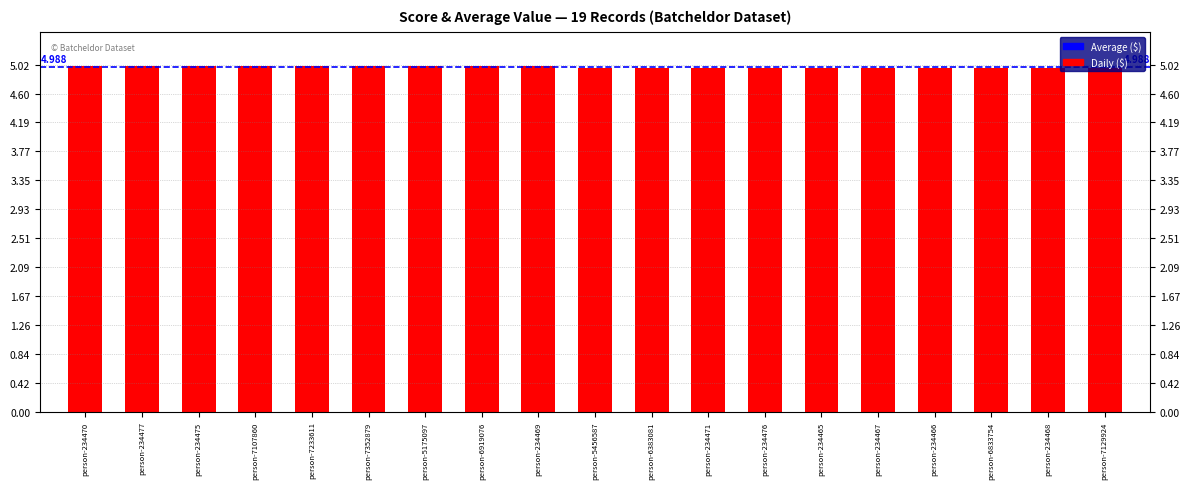

List the labels in order of value, largest first.

person-234470, person-234477, person-234475, person-7107860, person-7233611, person-7352879, person-5175097, person-6919076, person-234469, person-5456587, person-6383081, person-234471, person-234476, person-234465, person-234467, person-234466, person-6833754, person-234468, person-7129924